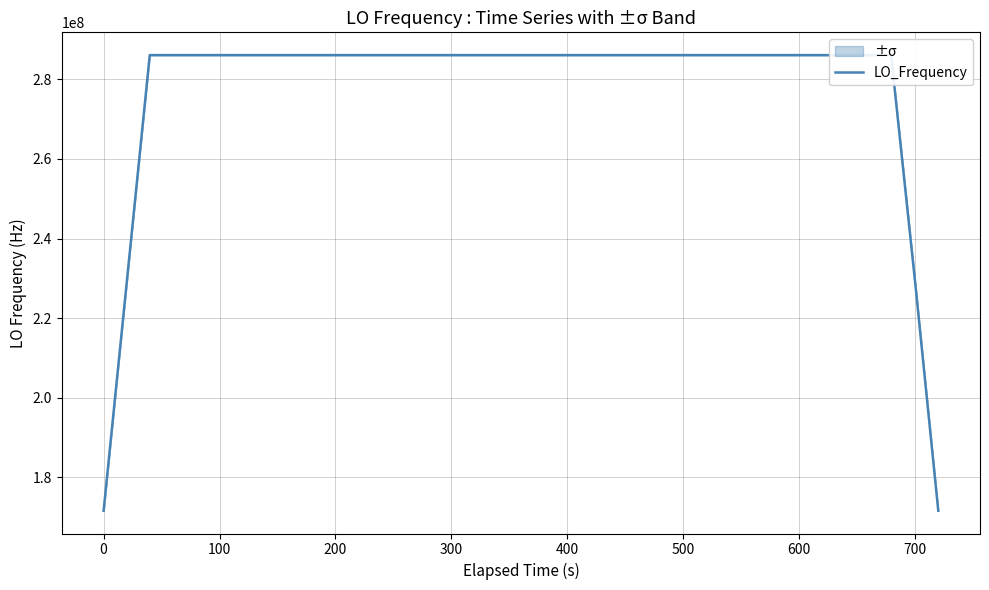

What is the minimum value for LO_Frequency?

171647280.7